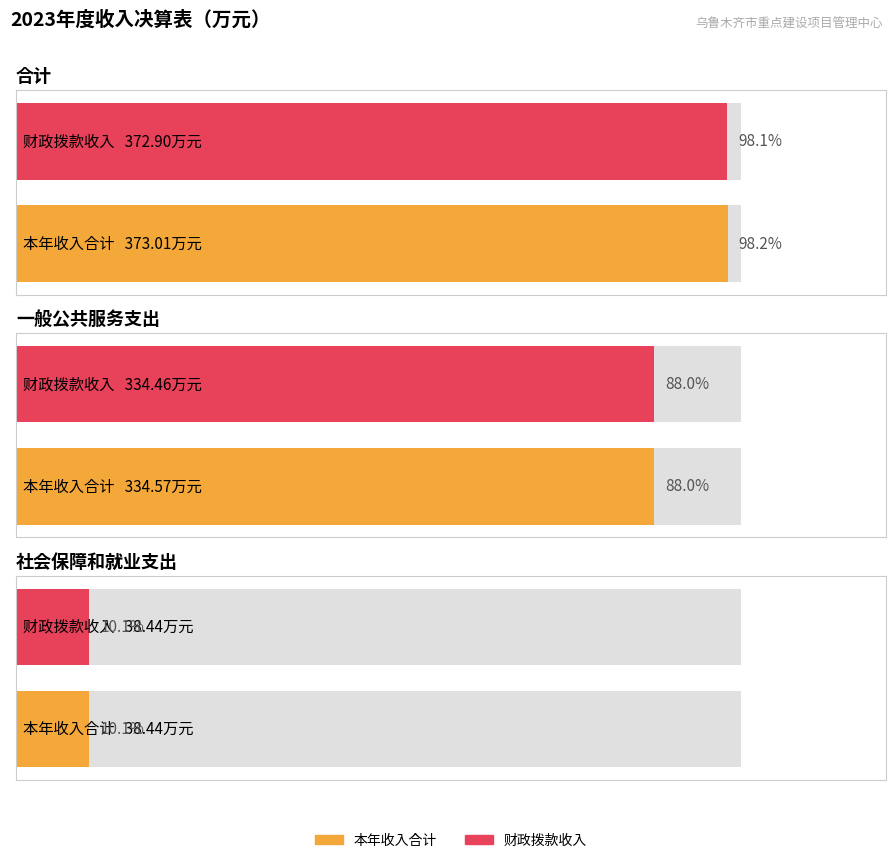

Which series changed the most between 合计 and 社会保障和就业支出?

本年收入合计